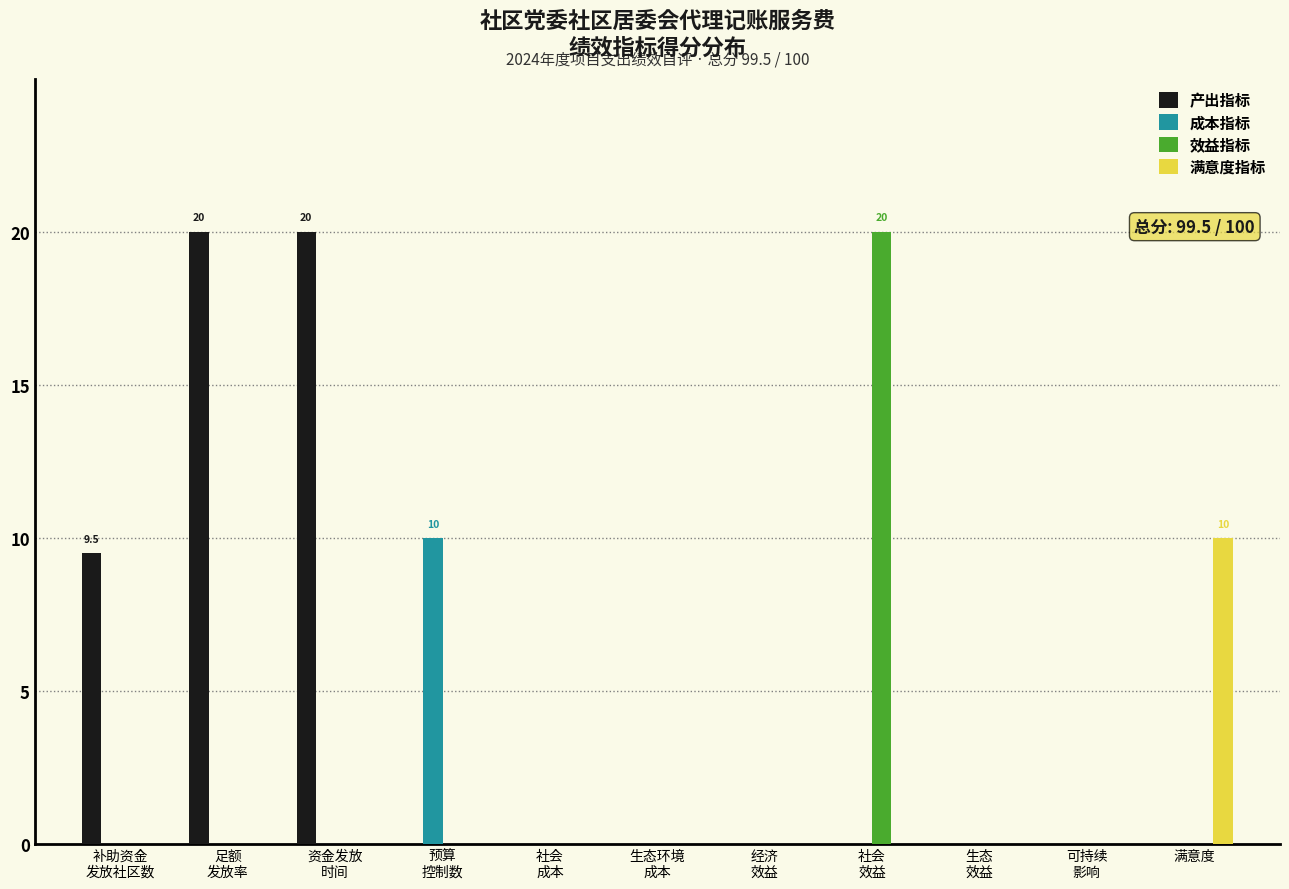

Which series has the largest total across all categories?

产出指标